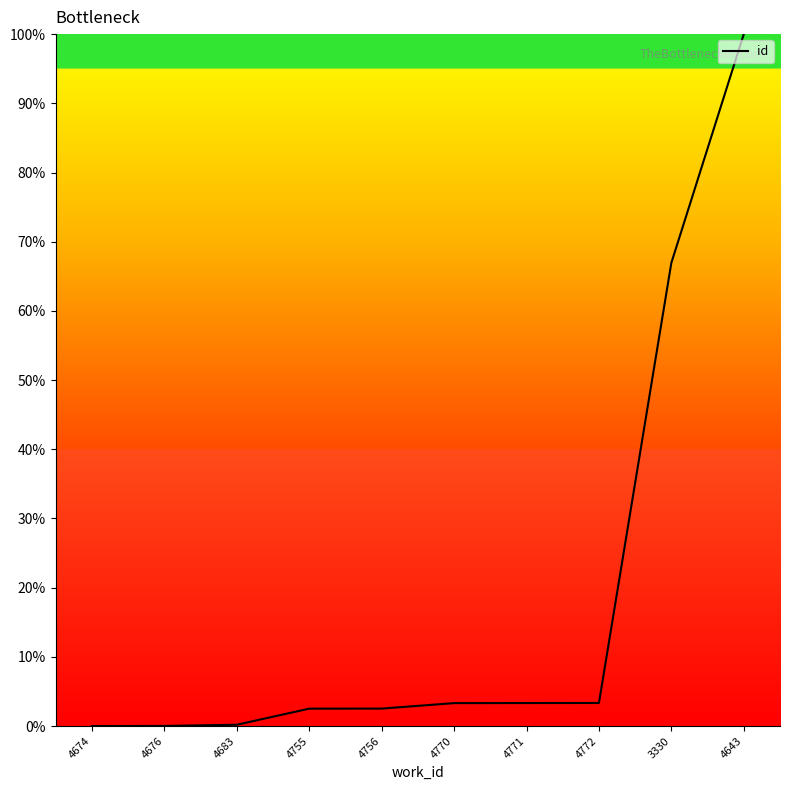

Between 4643 and 4755, which is larger?

4643